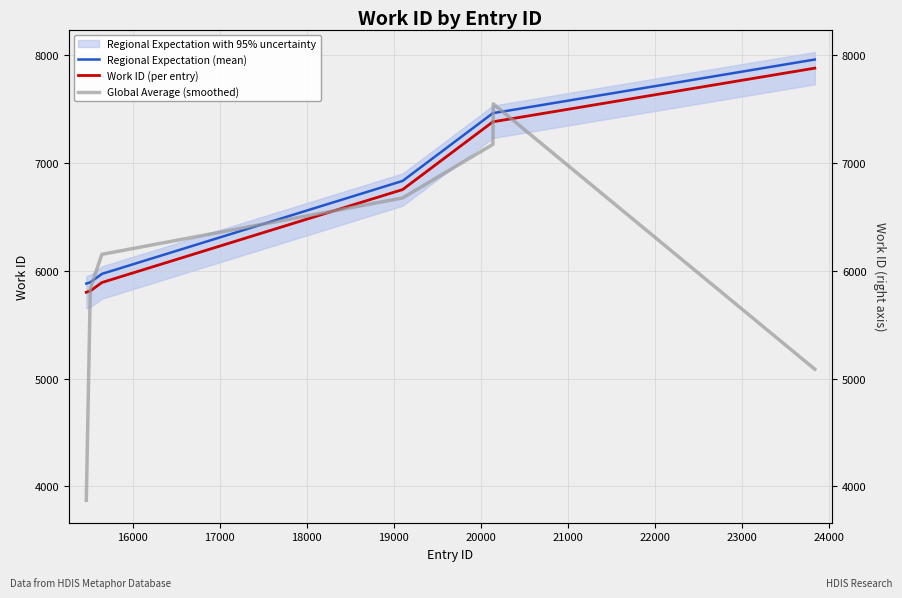

Reading right to left, list all the values displayed in this chart.

Regional Expectation (mean): 7959.0	7462.0	7462.0	6833.0	5971.0	5893.0	5881.0
Work ID (per entry): 7879.0	7382.0	7382.0	6753.0	5891.0	5813.0	5801.0
Global Average (smoothed): 5087.0	7547.7	7172.3	6675.3	6152.3	5835.0	3871.3